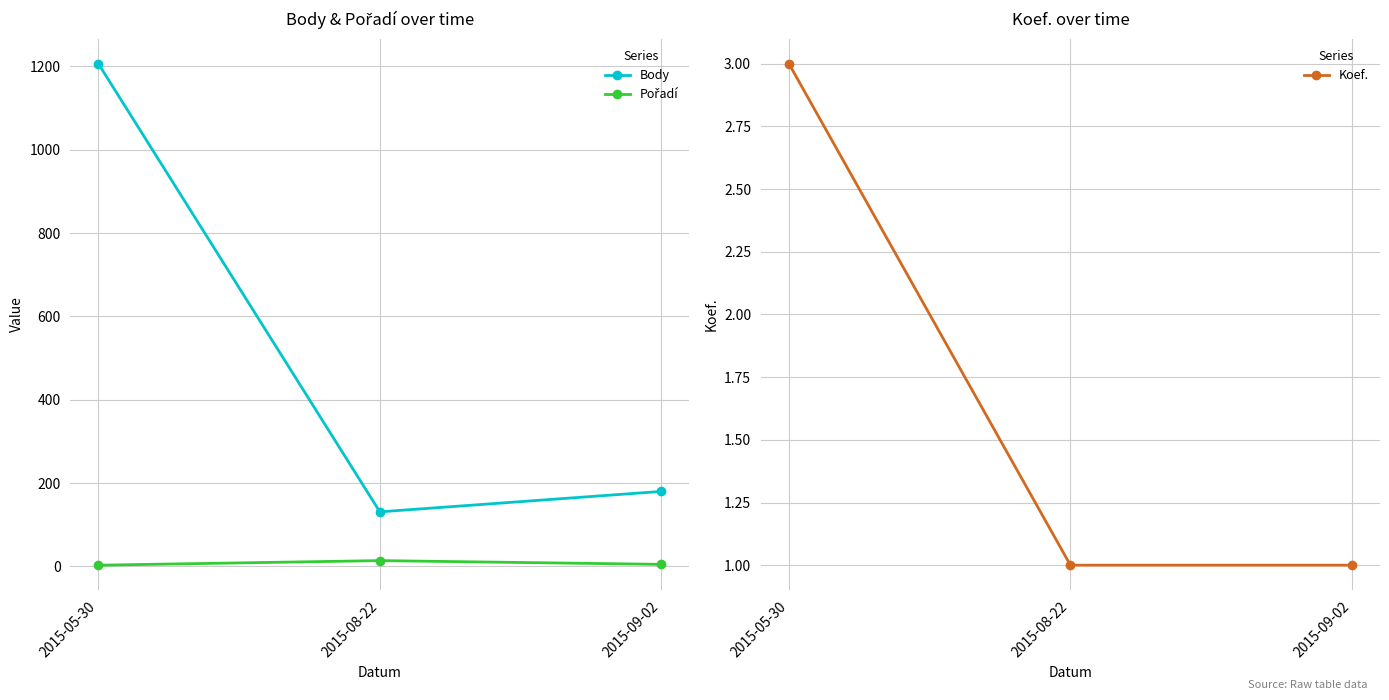

Where does the Body series first go above 180?

2015-05-30